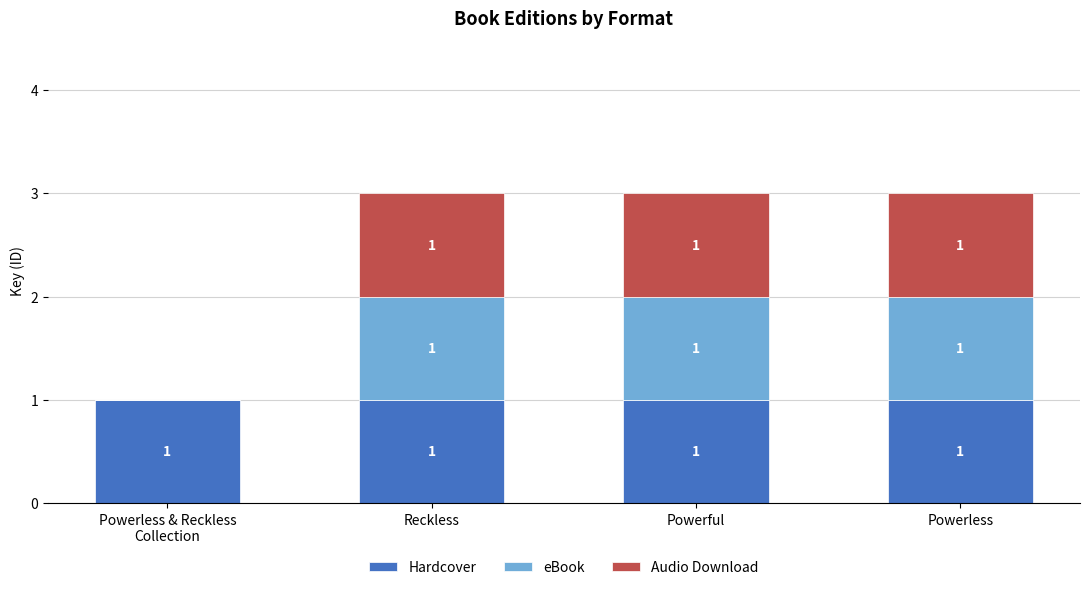

What is the total value across all series at Powerful?

3